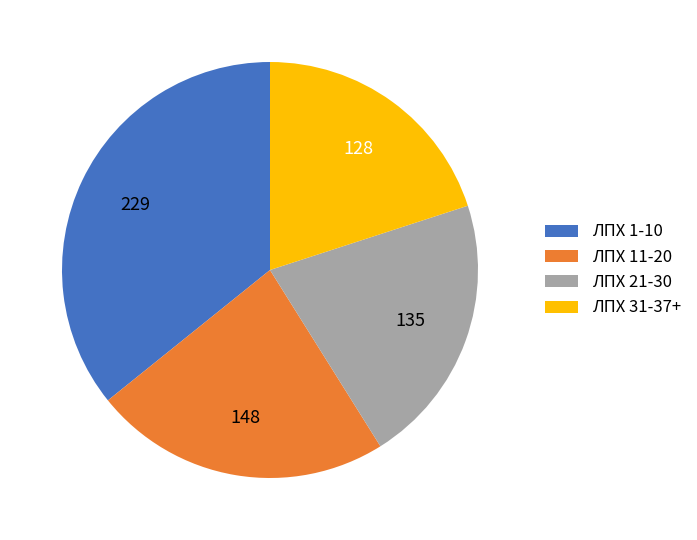

Approximately how many times larger is the value at ЛПХ 31-37+ compared to ЛПХ 11-20?

0.9